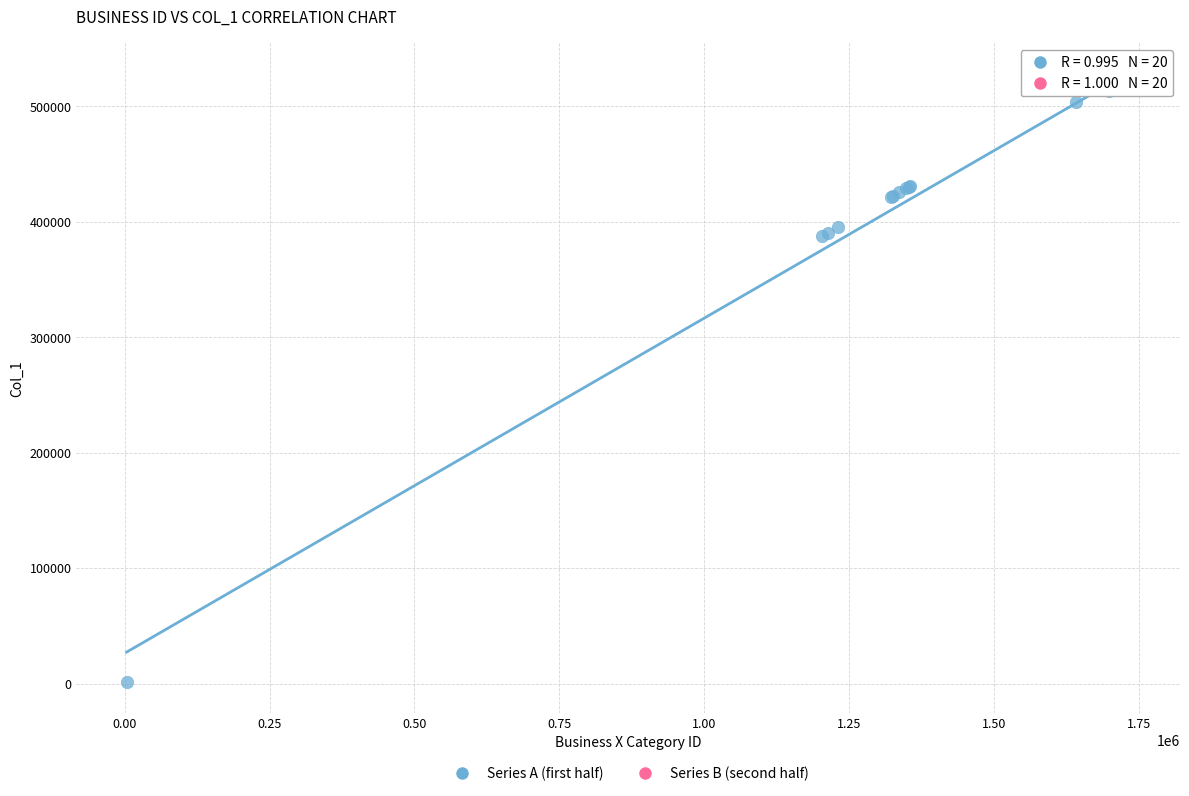

Which series reaches the minimum Y coordinate?

Series A (first half)